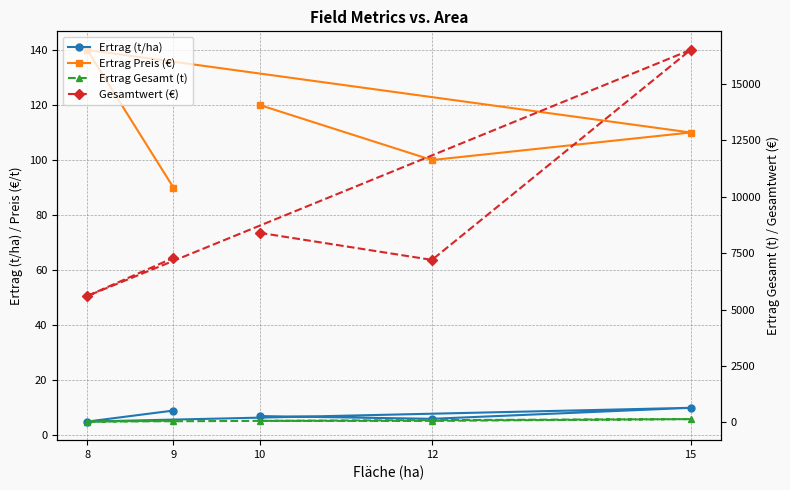

How many series are shown in this chart?

4